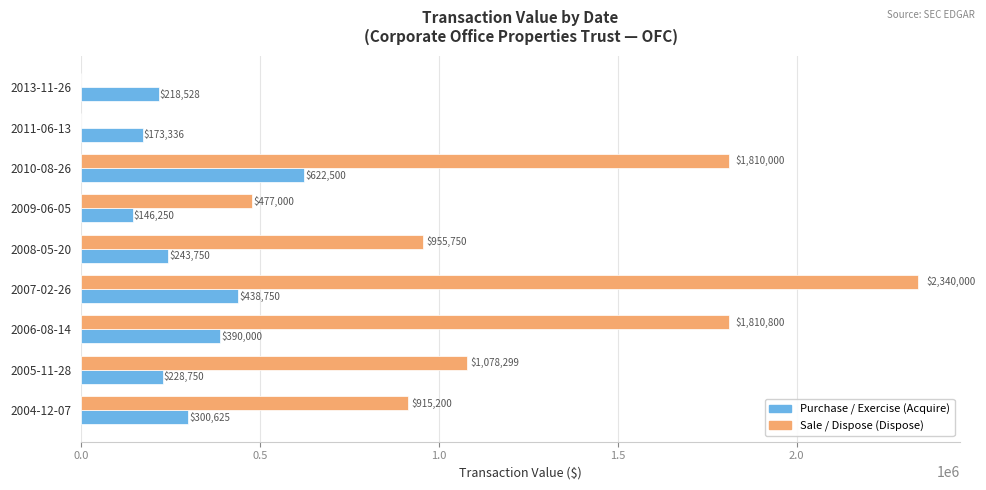

What is the highest value of the Sale / Dispose (Dispose) series?

2340000